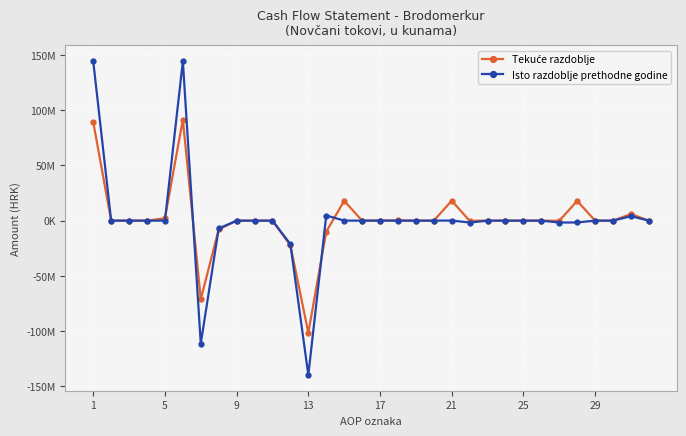

Which series has the largest total across all categories?

Tekuće razdoblje